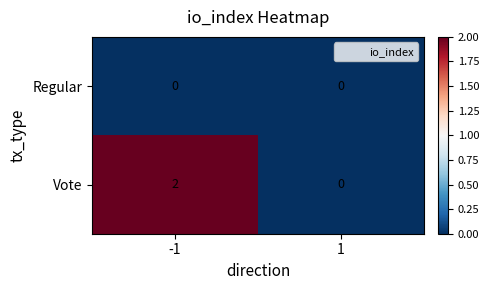

Rank the series by their average value, from lowest to highest.

Regular, Vote